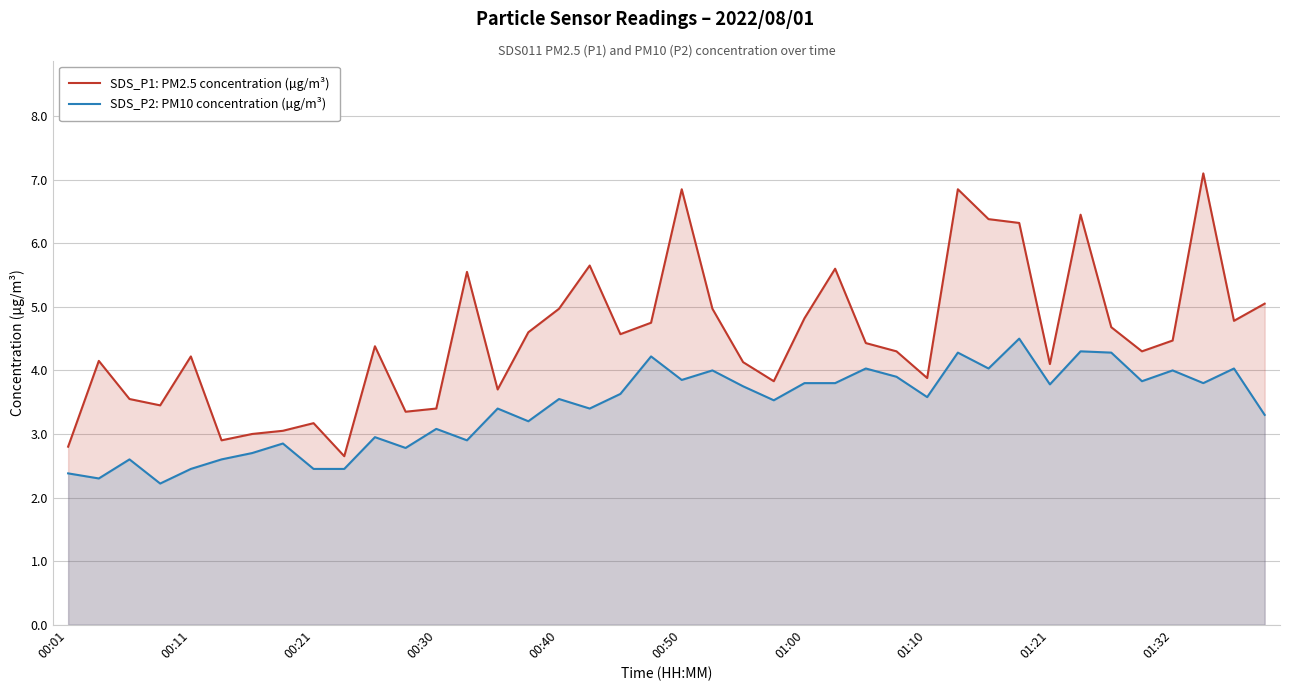

Which series has the widest spread of values?

SDS_P1: PM2.5 concentration (µg/m³)